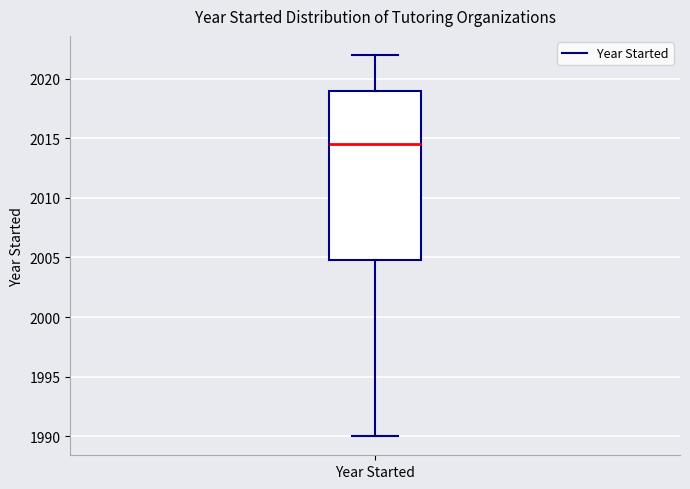

Transcribe this box plot: give where the median line is, the range the box spans, and where the two whiskers end, as read against the y-axis. The values are not printed on the chart, so give them approximately, as read against the axis.

median 2014.5, box 2005.0 to 2019.0, whiskers 1990.0 to 2022.0